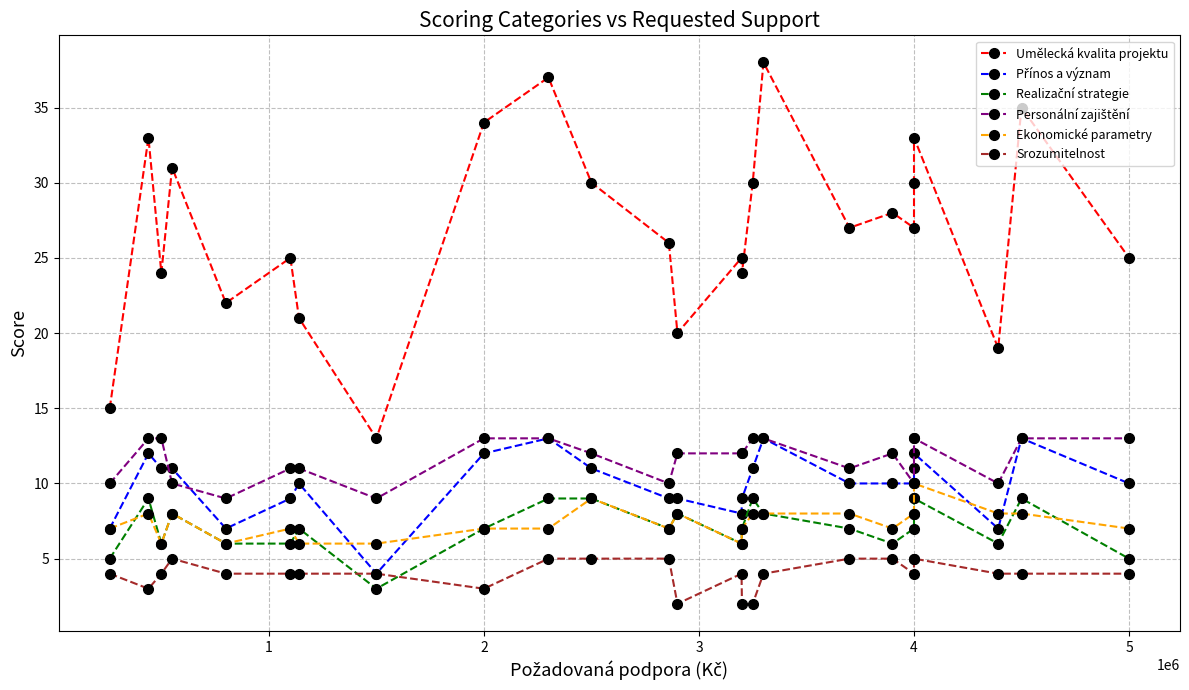

Where is the first local maximum for Ekonomické parametry?

1